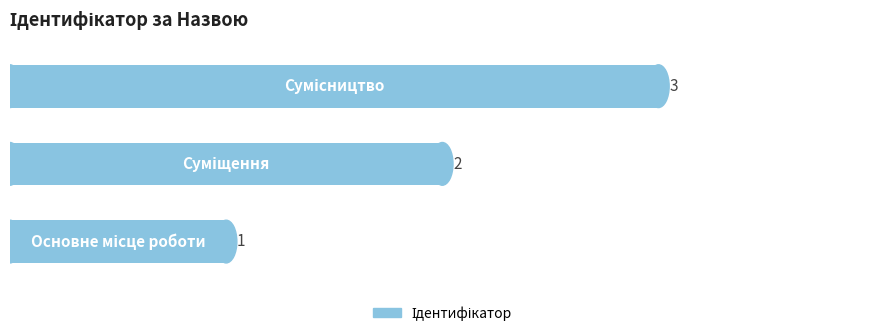

Are the bars grouped side by side (vs. stacked)?

No